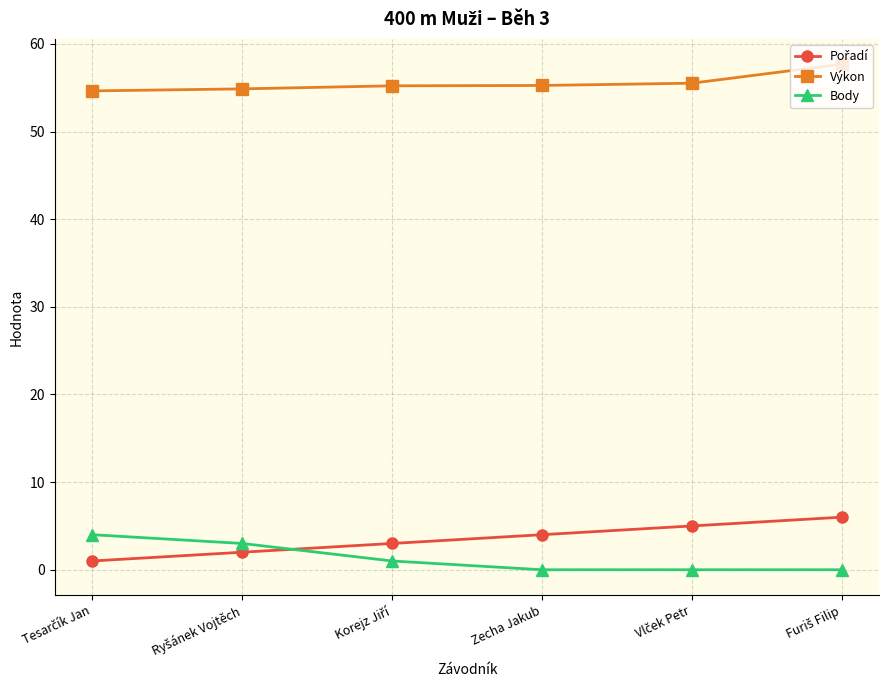

What is the average value of the Body series?

1.3